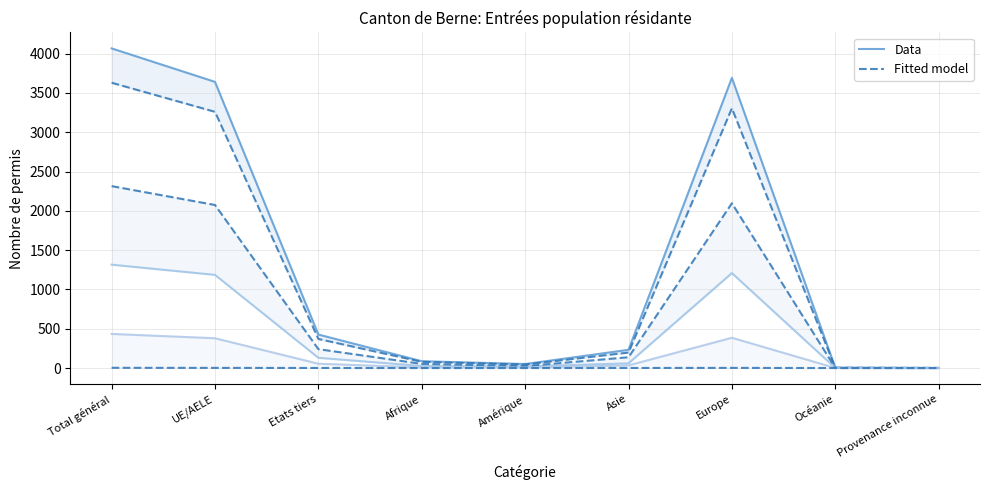

Where is the first local maximum for Fitted model?

Europe